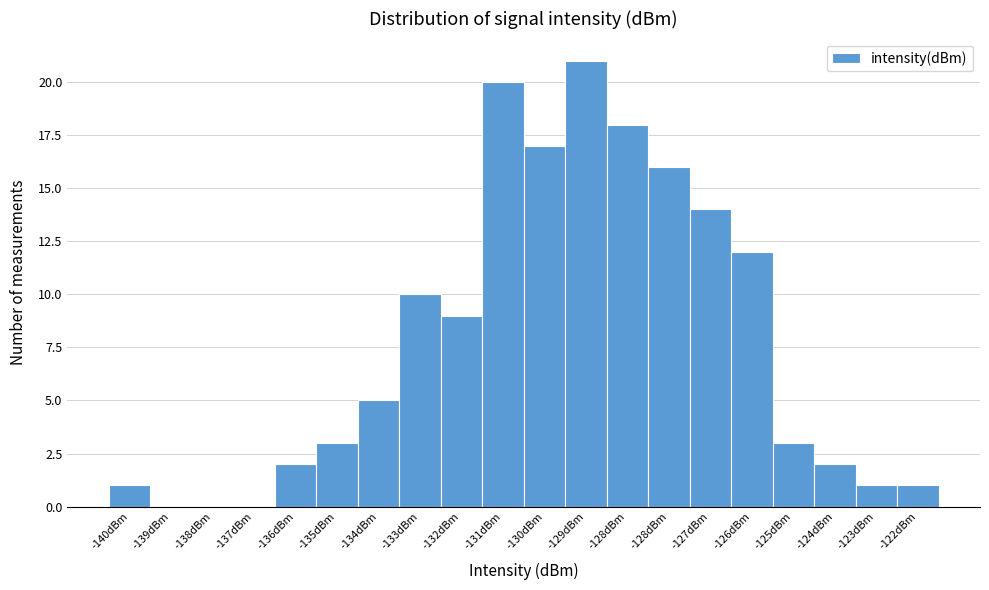

Are the bars horizontal?

No